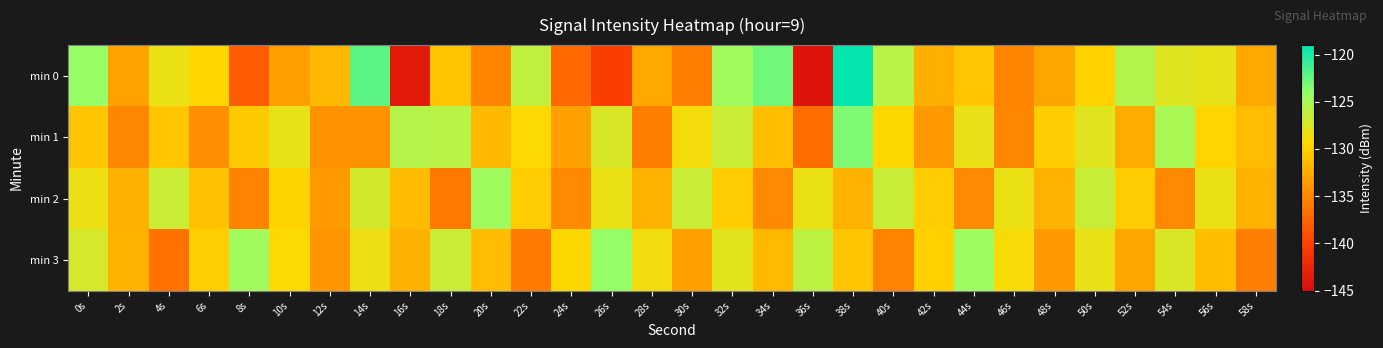

At which category does the chart reach its peak across all series?

38s